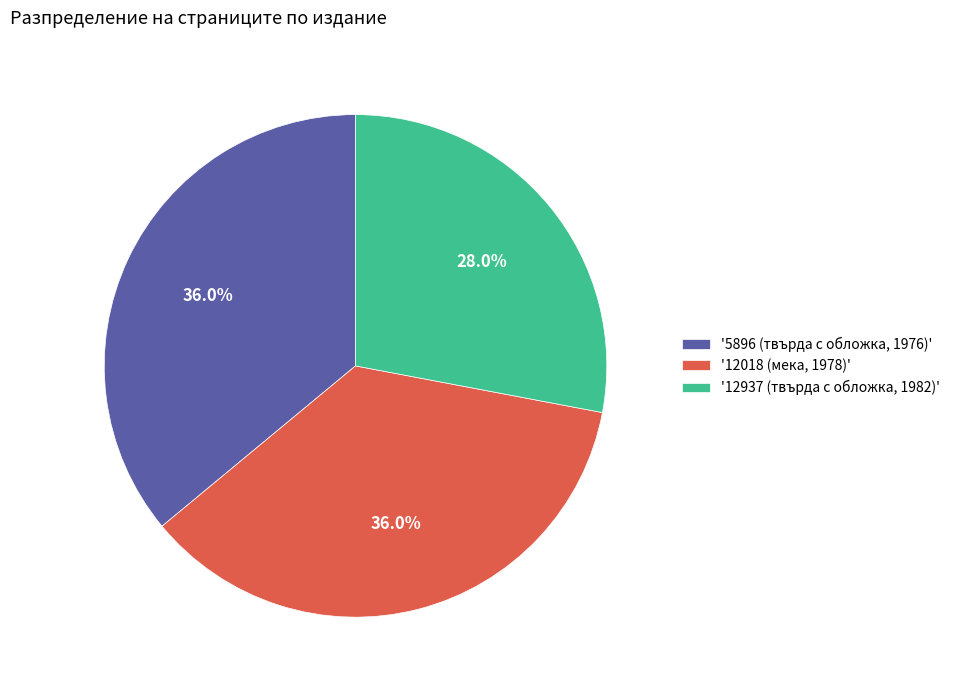

What percentage do '12937 (твърда с обложка, 1982)' and '12018 (мека, 1978)' together represent?

64.0%